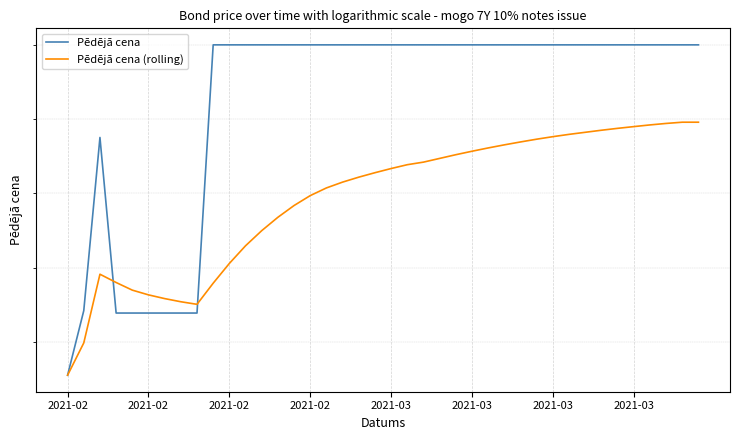

Rank the series by their average value, from lowest to highest.

Pēdējā cena (rolling), Pēdējā cena